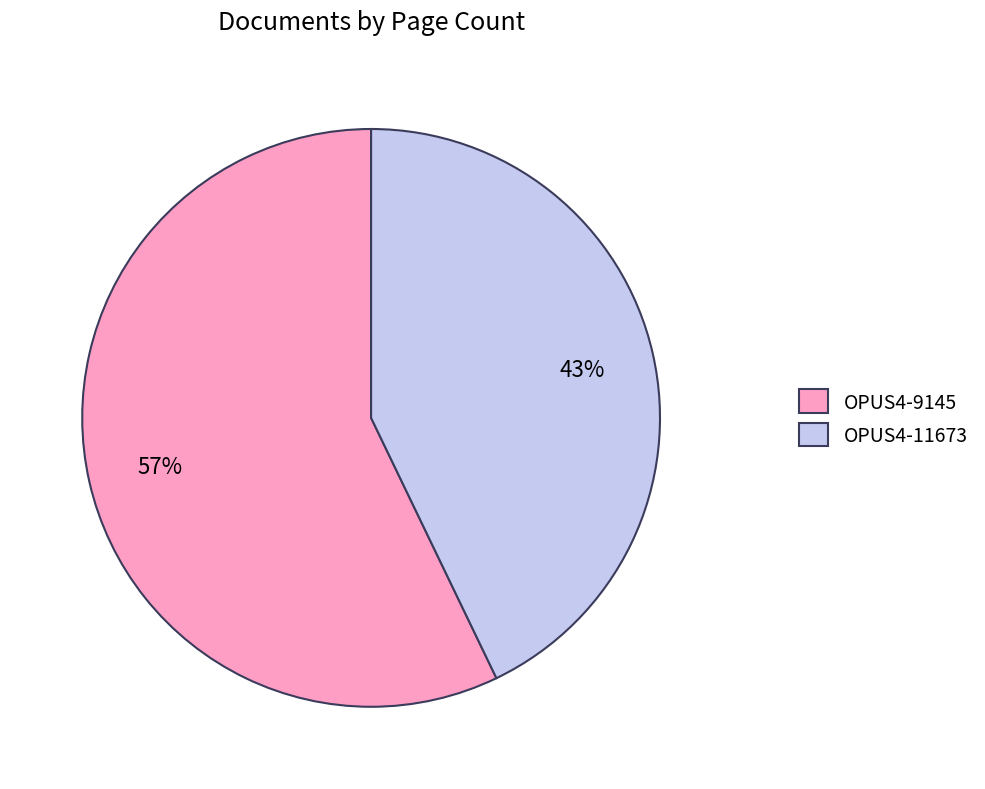

How many segments does this pie chart have?

2